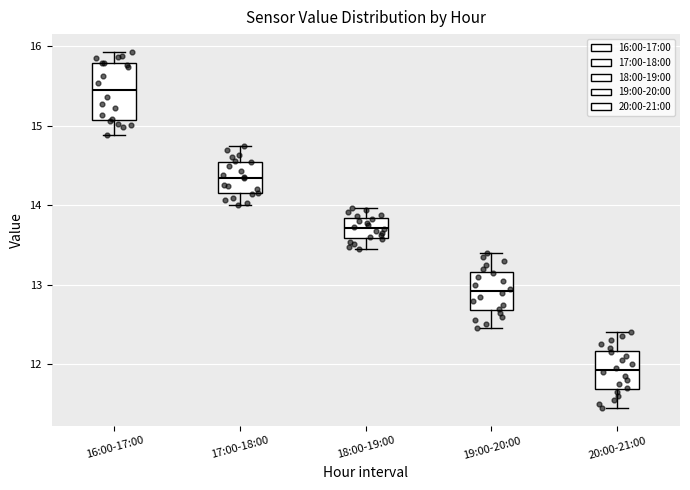

Reading left to right, transcribe this box plot: for each box, give where its median line is, the range the box spans, and where its two whiskers end, as read against the y-axis. The values are not printed on the chart, so give them approximately, as read against the axis.

16:00-17:00: median 15.5, box 15.1 to 15.8, whiskers 14.9 to 15.9
17:00-18:00: median 14.3, box 14.2 to 14.5, whiskers 14.0 to 14.8
18:00-19:00: median 13.7, box 13.6 to 13.8, whiskers 13.5 to 14.0
19:00-20:00: median 12.9, box 12.7 to 13.2, whiskers 12.5 to 13.4
20:00-21:00: median 11.9, box 11.7 to 12.2, whiskers 11.5 to 12.4